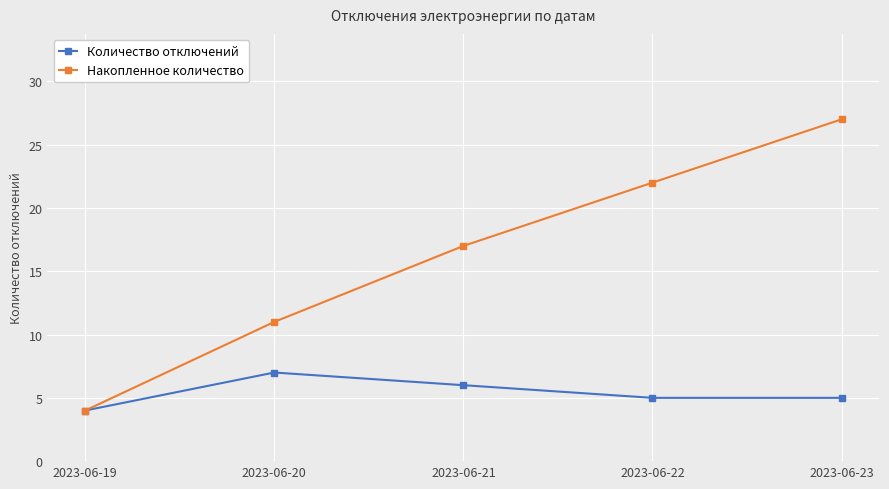

At which label is Накопленное количество closest to 15?

2023-06-21